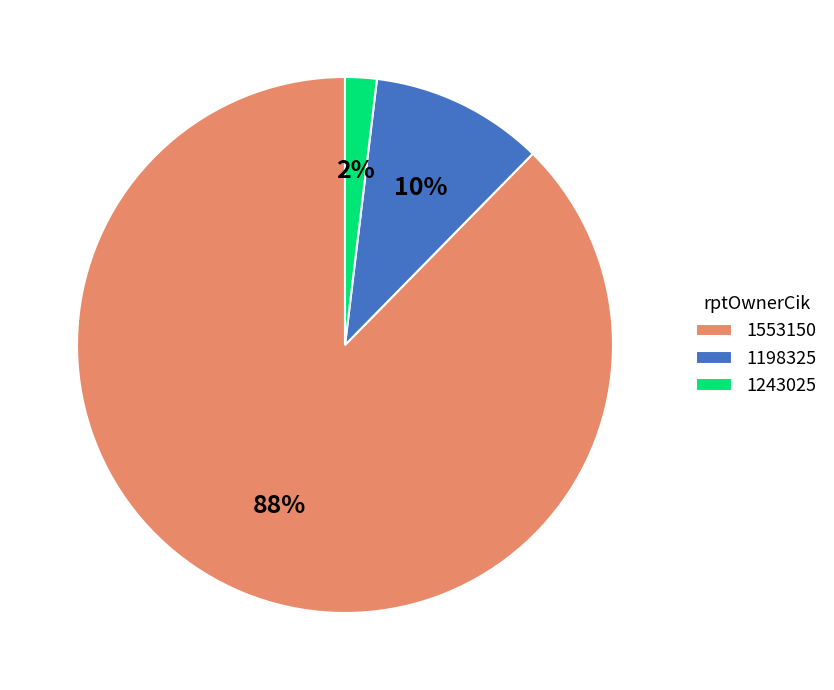

Which has a higher value, 1553150 or 1243025?

1553150